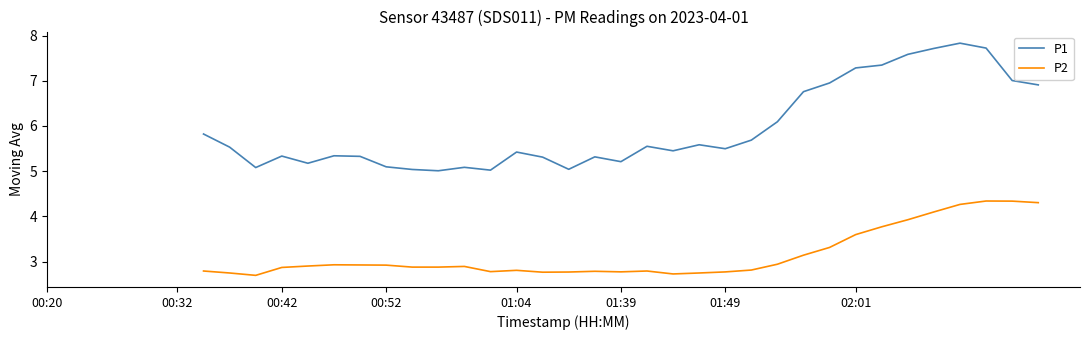

True or false: P1 and P2 cross at least once.

False